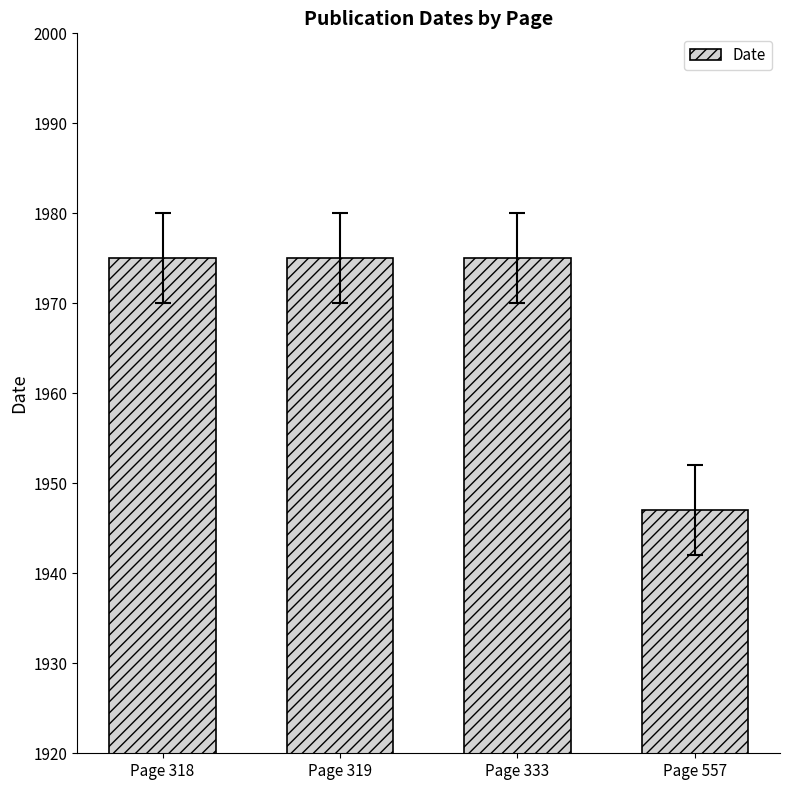

Are the bars horizontal?

No